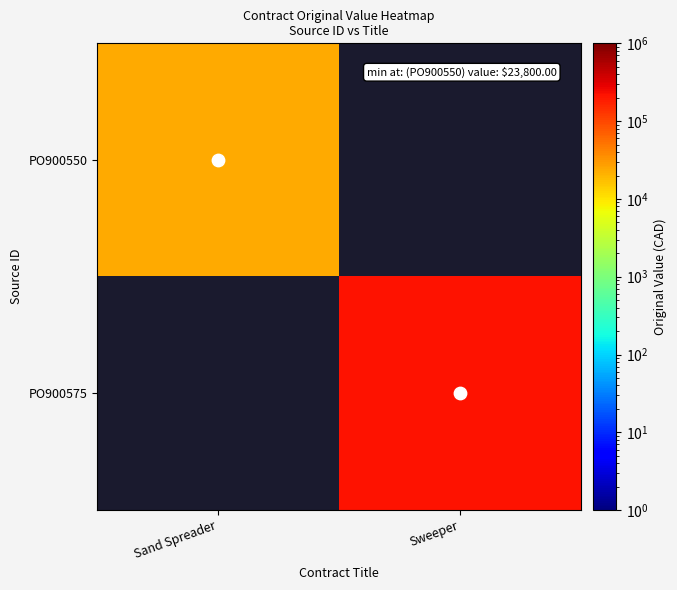

Which series has the widest spread of values?

PO900550